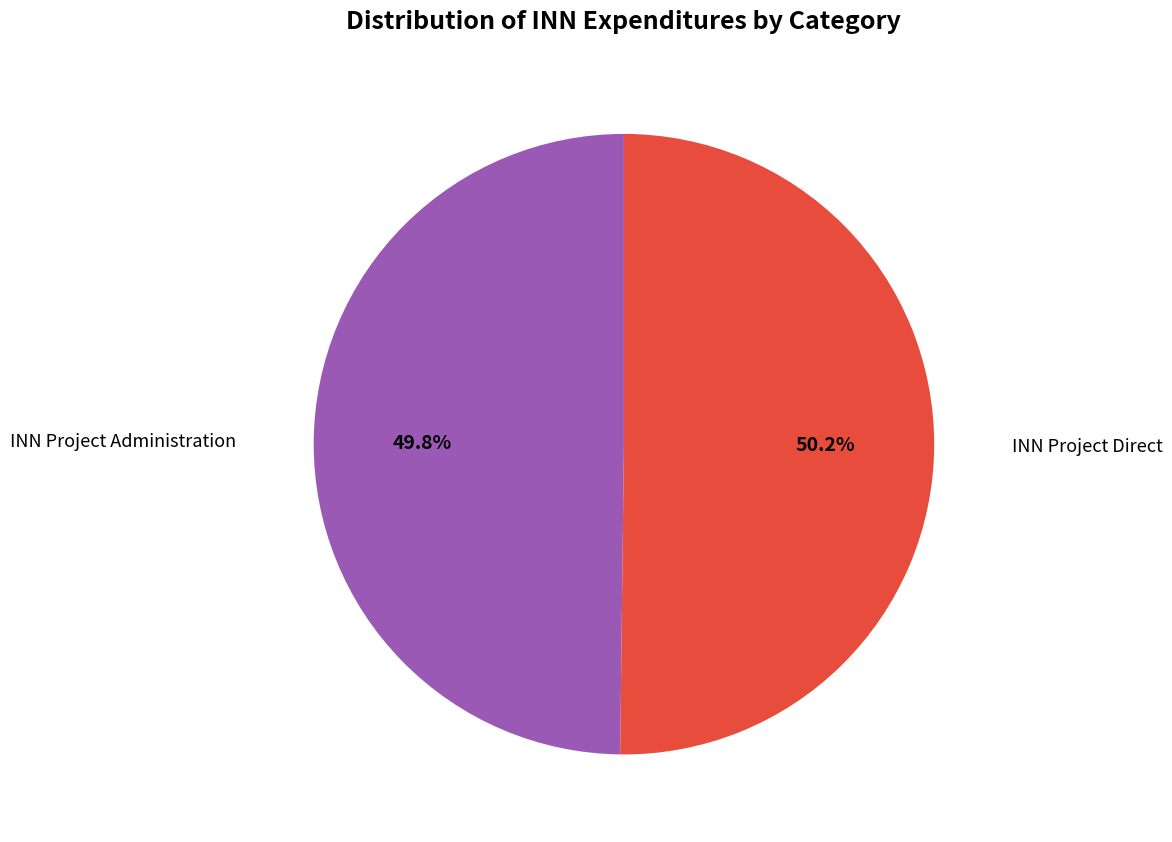

Is there a majority slice in this chart?

Yes